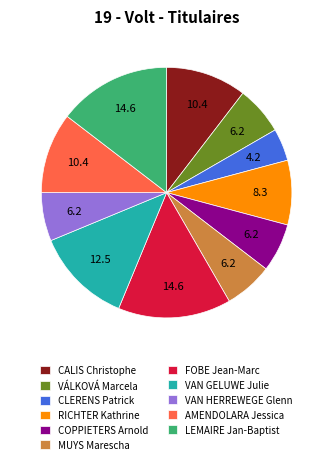

Does FOBE Jean-Marc represent more than half of the total?

No